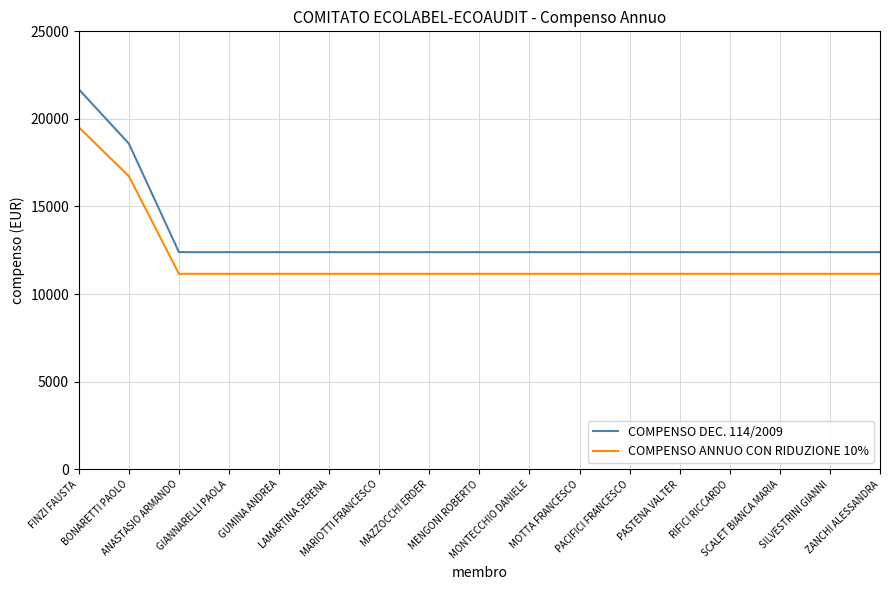

What is the sum of the COMPENSO DEC. 114/2009 values at MENGONI ROBERTO and GUMINA ANDREA?

24789.9